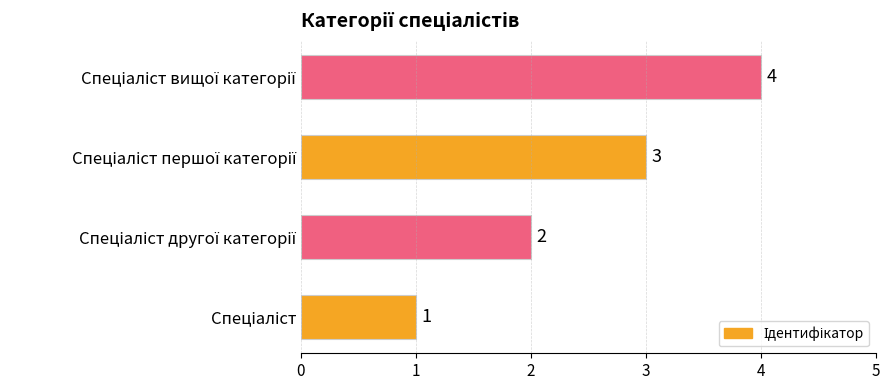

How many categories are shown in the chart?

4